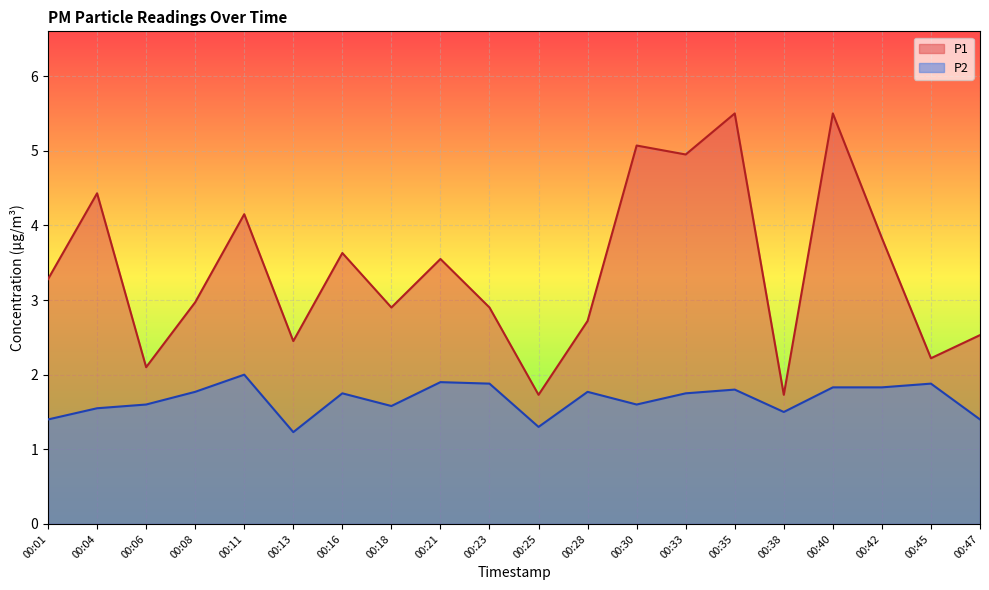

What is the value of the P1 point at the 2nd from the left?

4.4